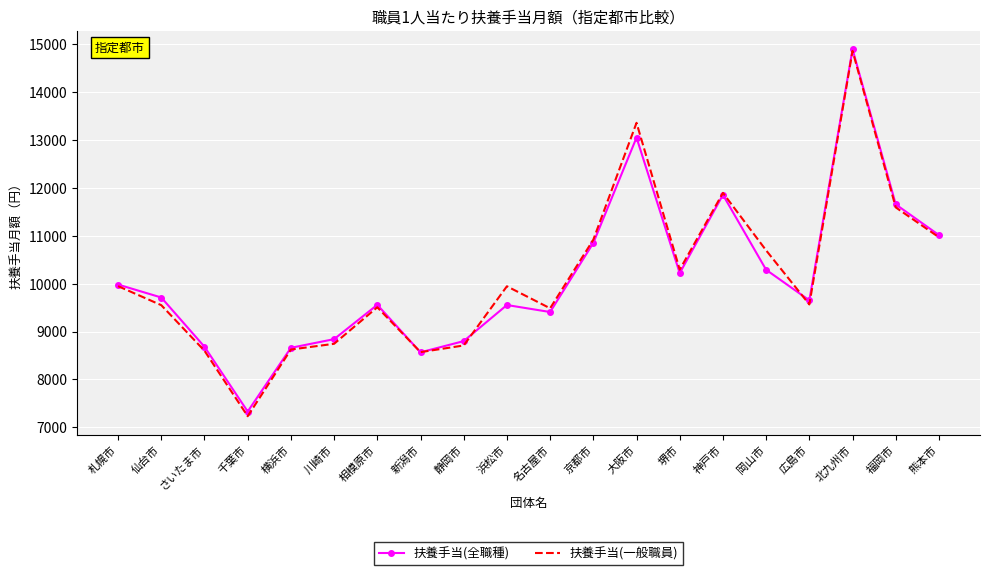

The value of 扶養手当(全職種) at 川崎市 is 13106. True or false?

False